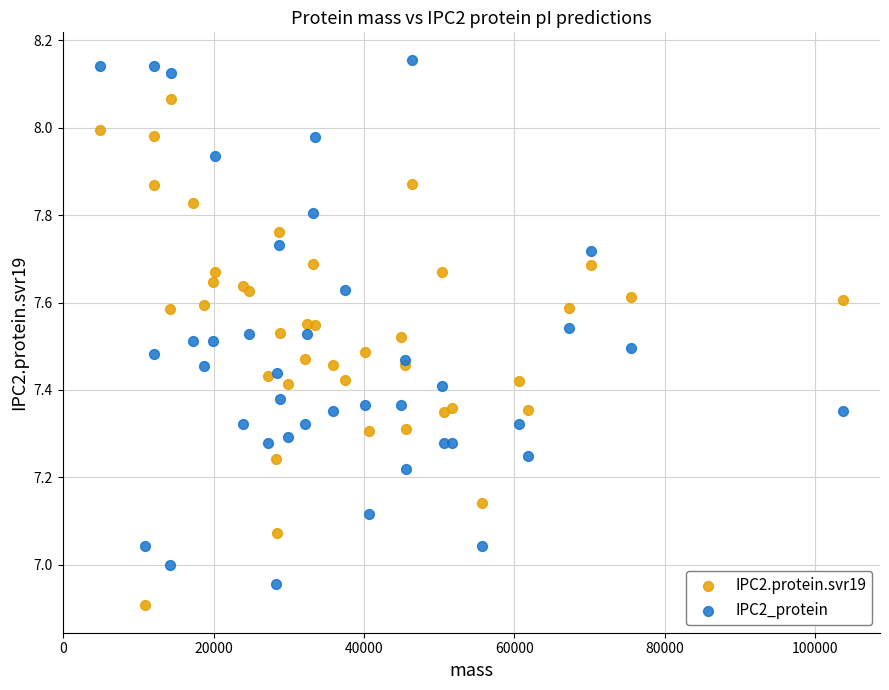

Which series contains the highest Y value?

IPC2_protein